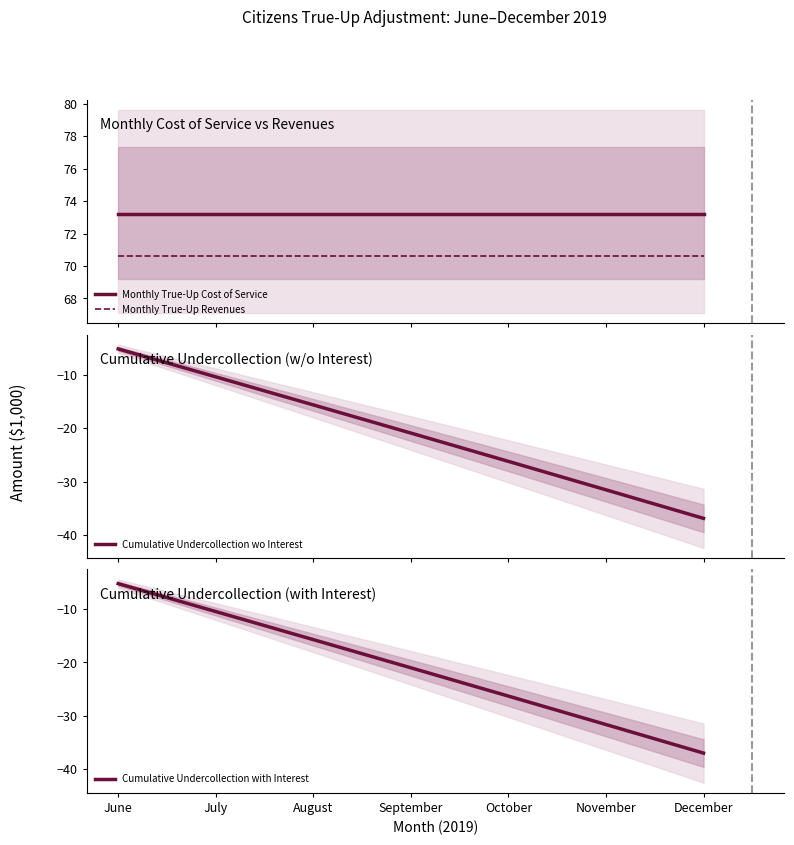

At how many categories does at least one series exceed 7?

7